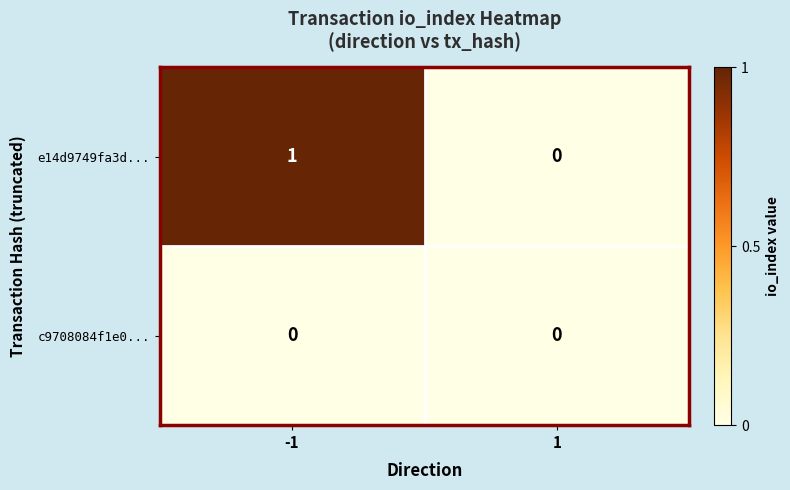

Reading right to left, transcribe all the data shown in this chart.

e14d9749fa3d...: 1=0	-1=1
c9708084f1e0...: 1=0	-1=0